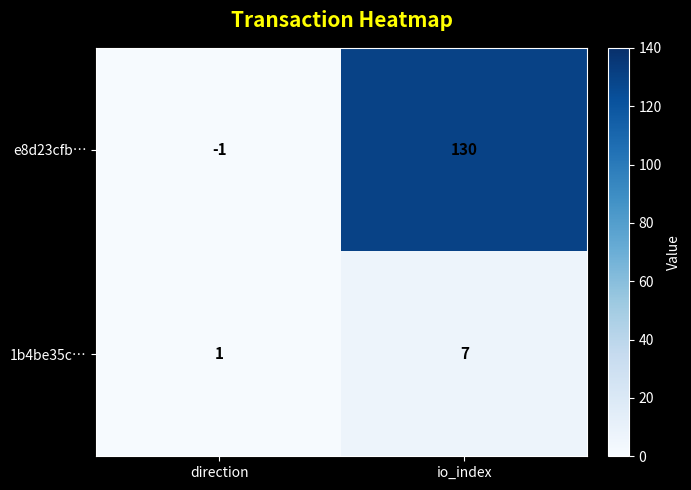

The value of e8d23cfb… at direction is -2. True or false?

False